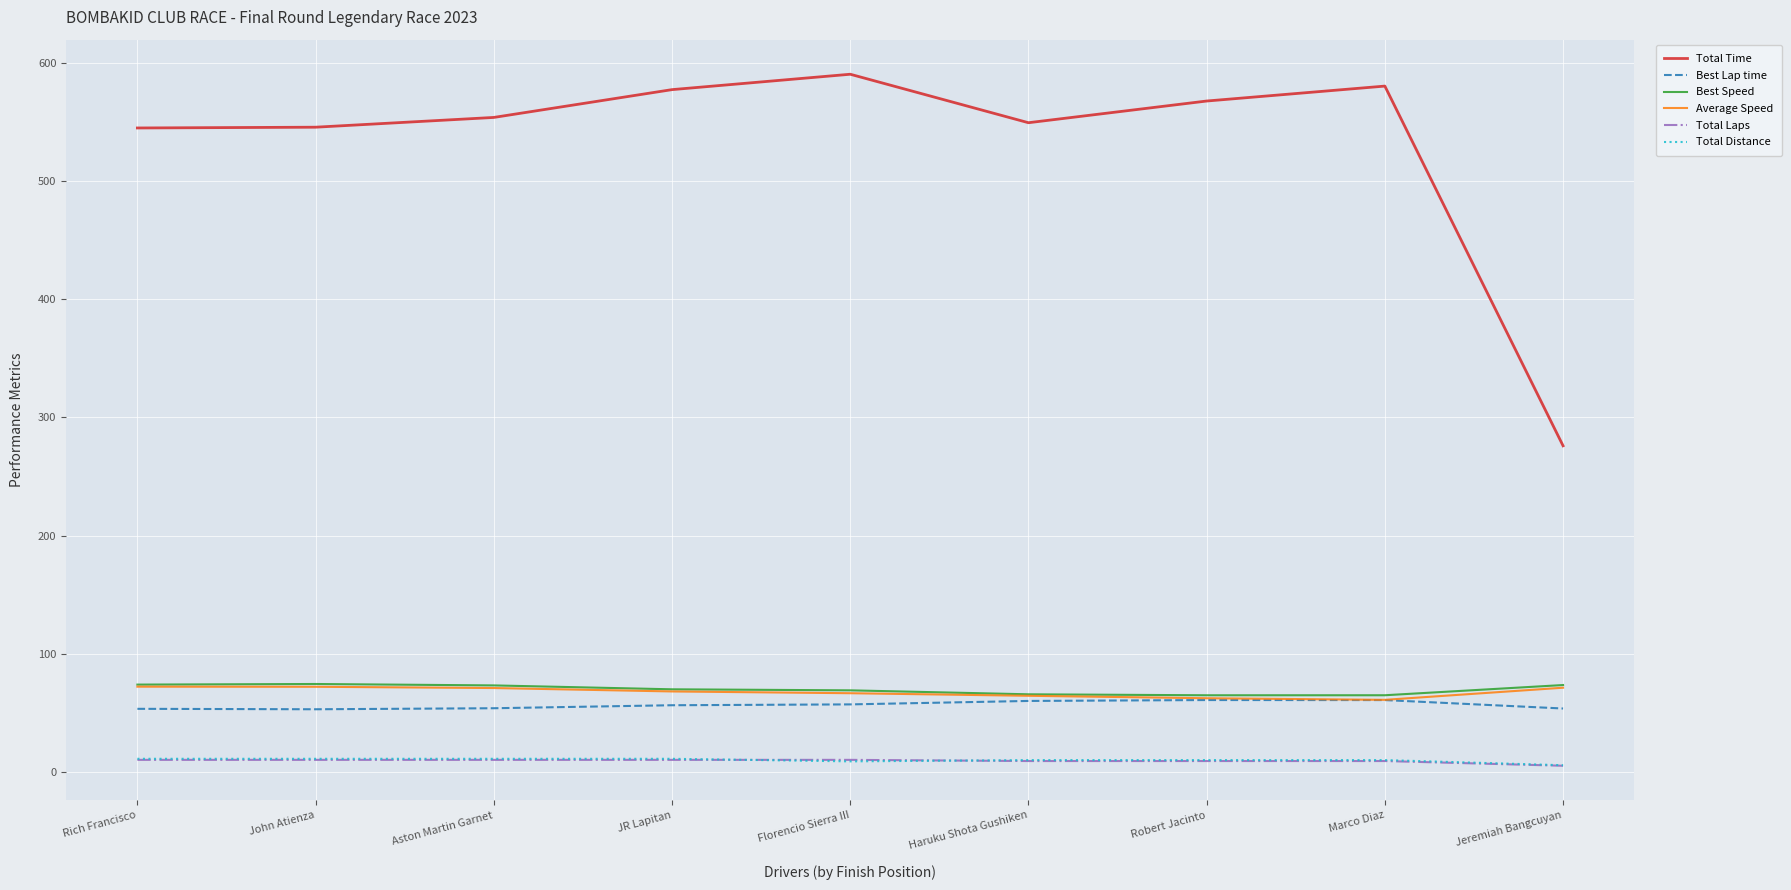

Which series has the largest range (max minus min)?

Total Time